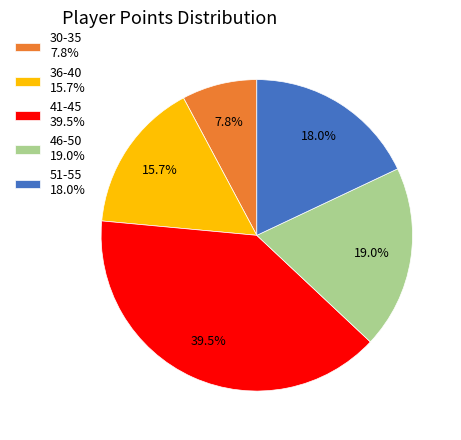

Is the sum of 41-45 39.5% and 51-55 18.0% greater than half?

Yes